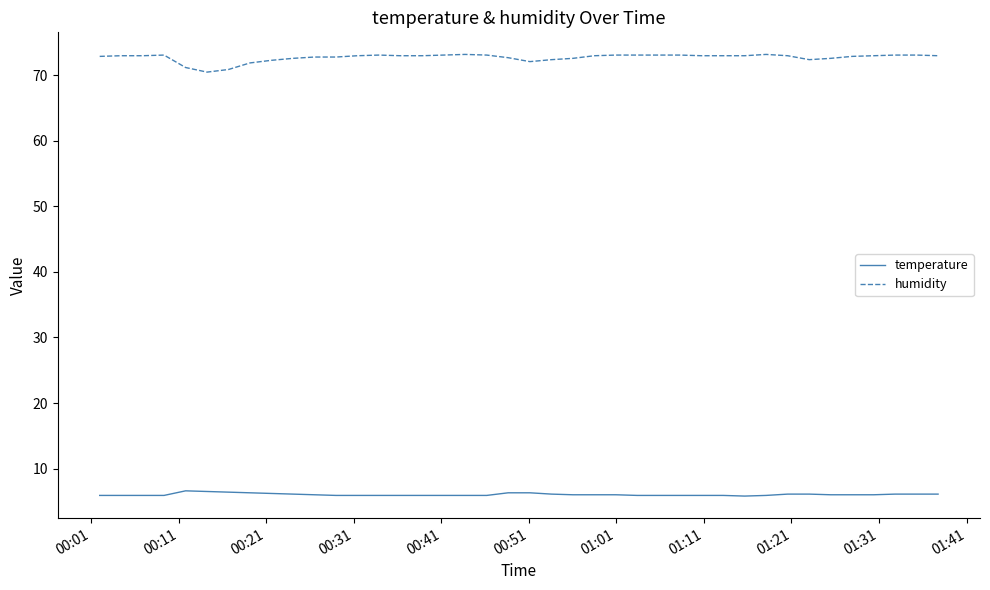

Which series has the largest total across all categories?

humidity